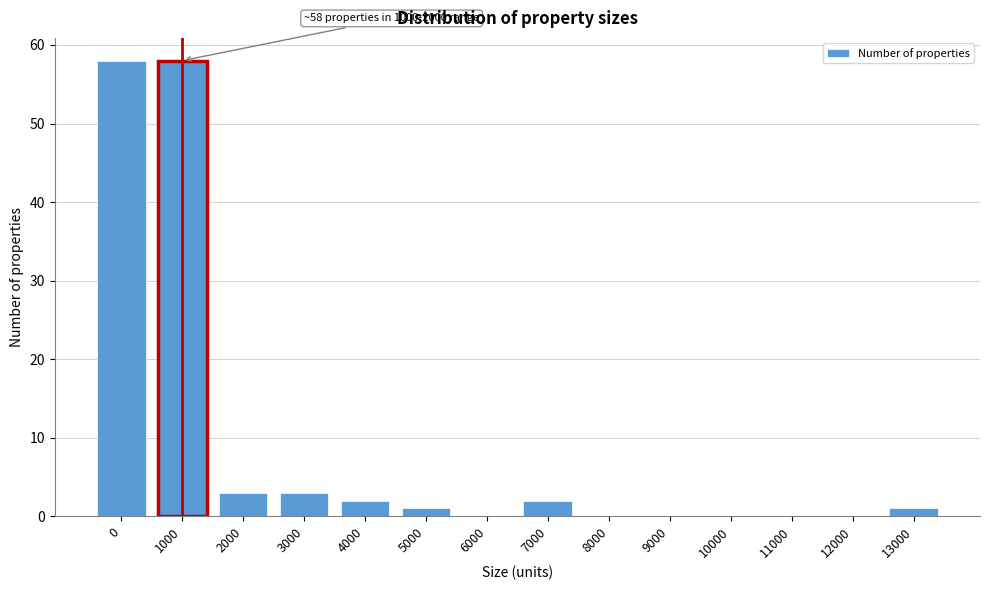

Reading right to left, extract all data points from this chart.

13000=1	12000=0	11000=0	10000=0	9000=0	8000=0	7000=2	6000=0	5000=1	4000=2	3000=3	2000=3	1000=58	0=58